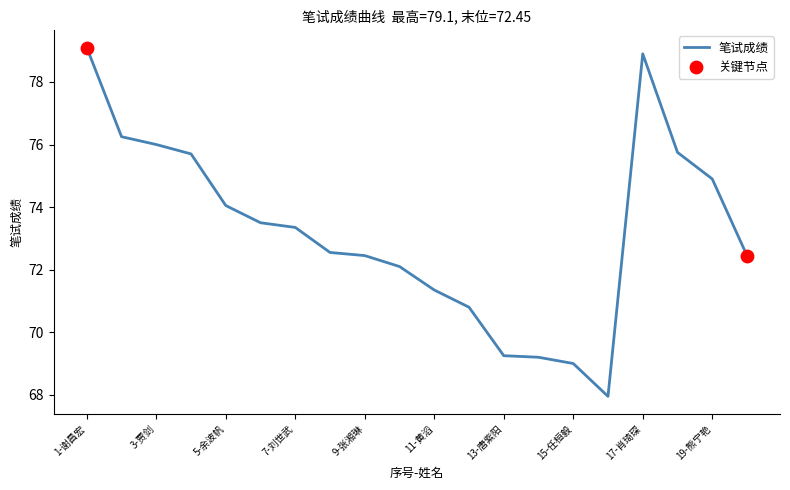

What is the minimum value shown in the chart?

68.0